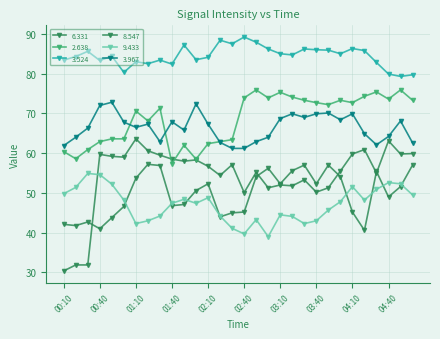

Which series has the largest total across all categories?

3.524